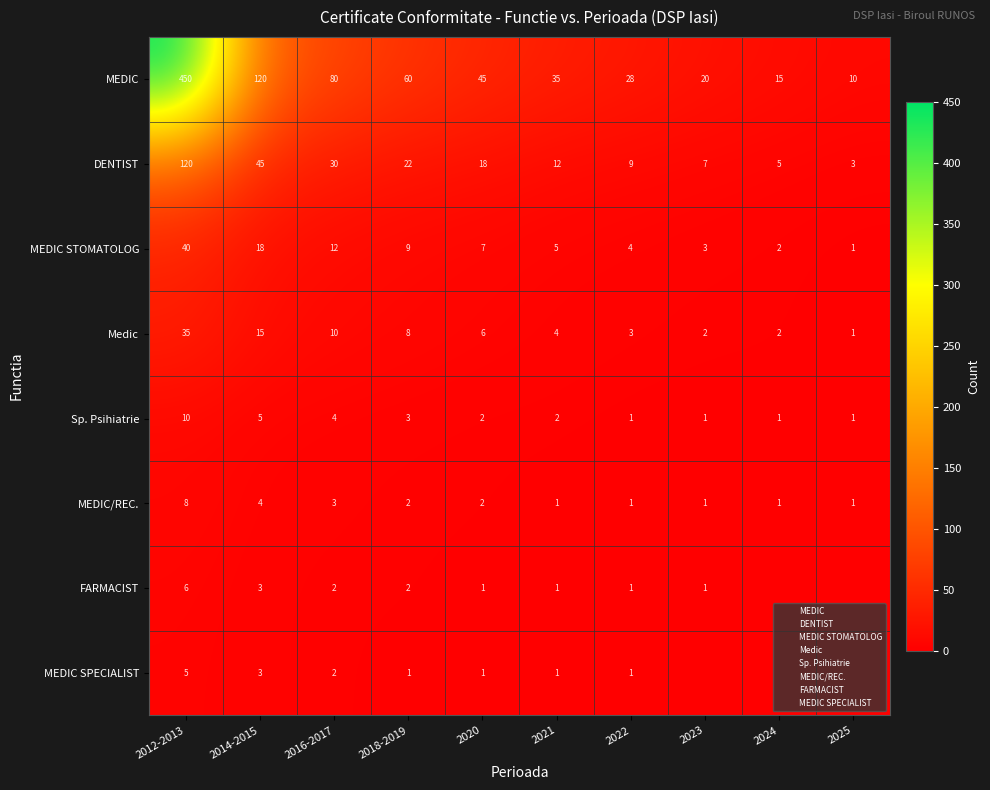

What is the total value across all series at 2020?

82